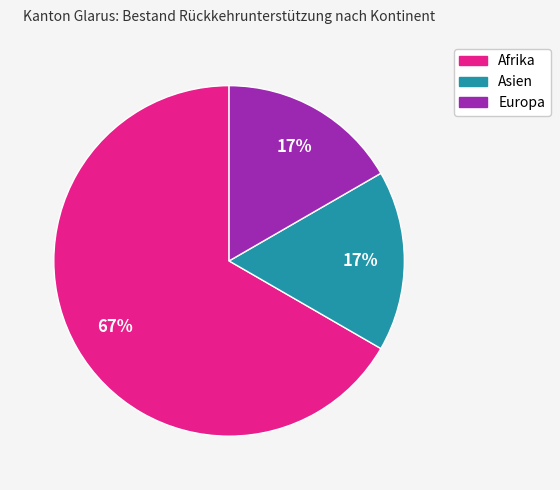

What is the ratio of the value at Europa to the value at Asien?

1.0